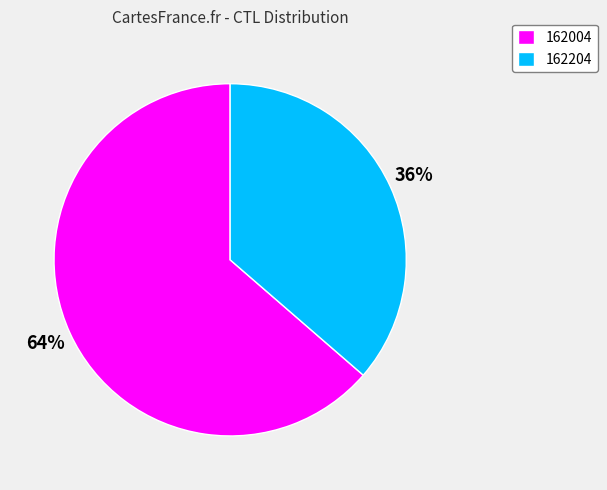

Combined, do 162204 and 162004 account for over 50%?

Yes